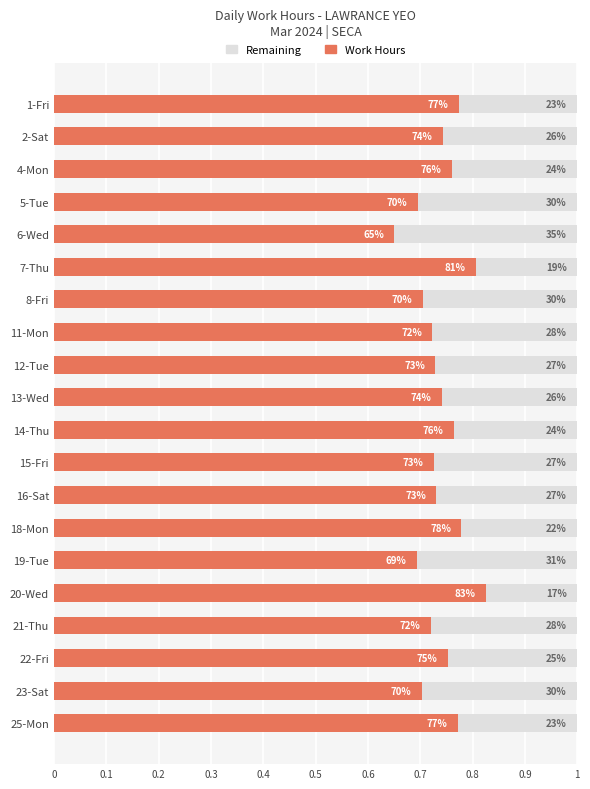

What are all the series names shown in the legend?

Remaining, Work Hours